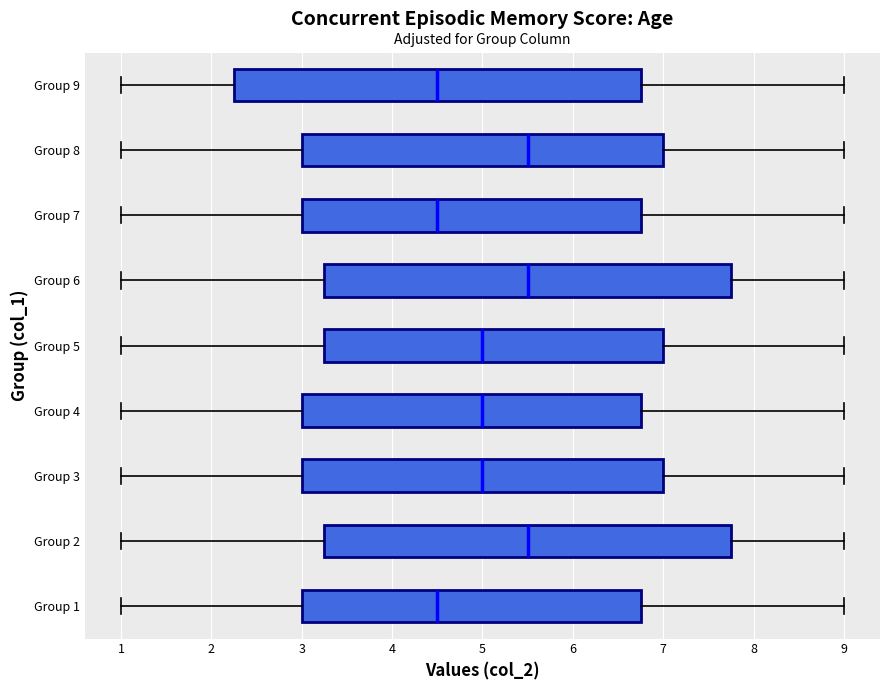

Reading bottom to top, transcribe this box plot: for each box, give where its median line is, the range the box spans, and where its two whiskers end, as read against the x-axis. The values are not printed on the chart, so give them approximately, as read against the axis.

Group 1: median 4.5, box 3.0 to 6.8, whiskers 1.0 to 9.0
Group 2: median 5.5, box 3.3 to 7.8, whiskers 1.0 to 9.0
Group 3: median 5.0, box 3.0 to 7.0, whiskers 1.0 to 9.0
Group 4: median 5.0, box 3.0 to 6.8, whiskers 1.0 to 9.0
Group 5: median 5.0, box 3.3 to 7.0, whiskers 1.0 to 9.0
Group 6: median 5.5, box 3.3 to 7.8, whiskers 1.0 to 9.0
Group 7: median 4.5, box 3.0 to 6.8, whiskers 1.0 to 9.0
Group 8: median 5.5, box 3.0 to 7.0, whiskers 1.0 to 9.0
Group 9: median 4.5, box 2.3 to 6.8, whiskers 1.0 to 9.0